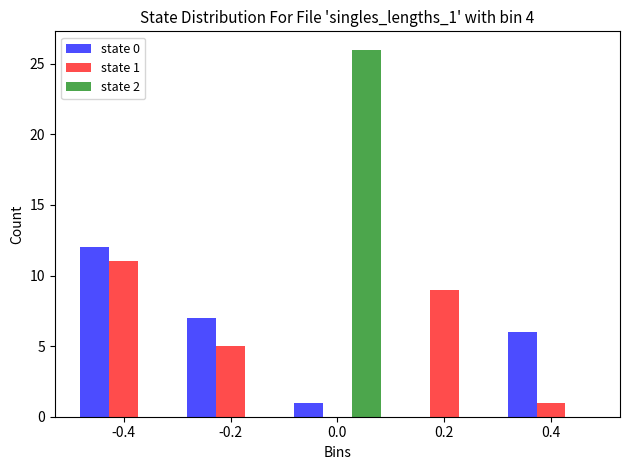

In the state 0 series, which range on the x-axis has the tallest bar?

-0.5 to -0.3